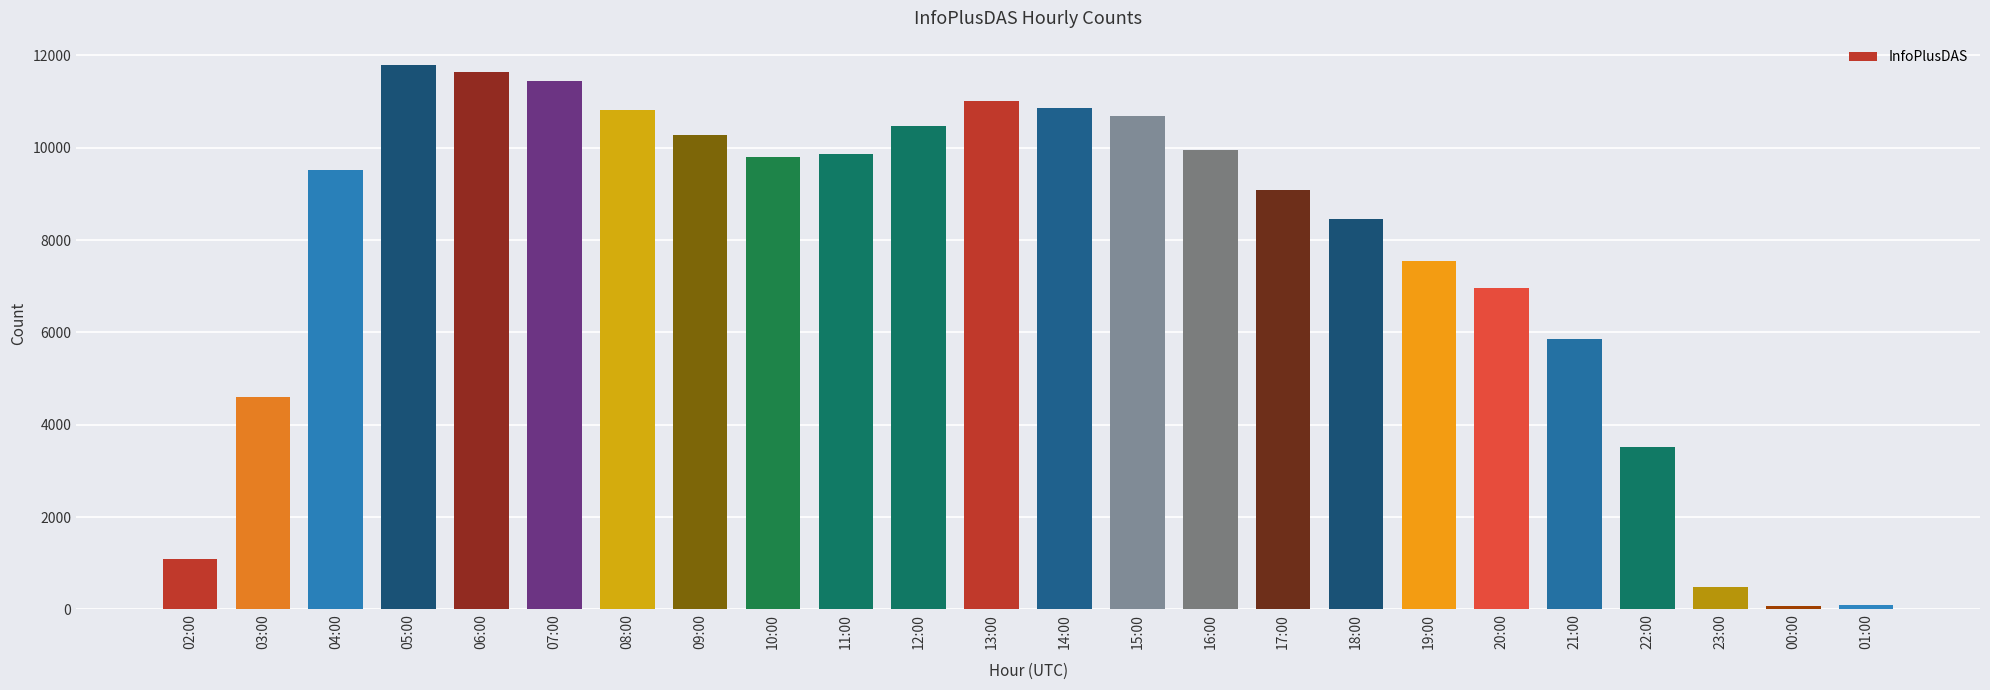

What is the difference between the maximum and second lowest values?

11700